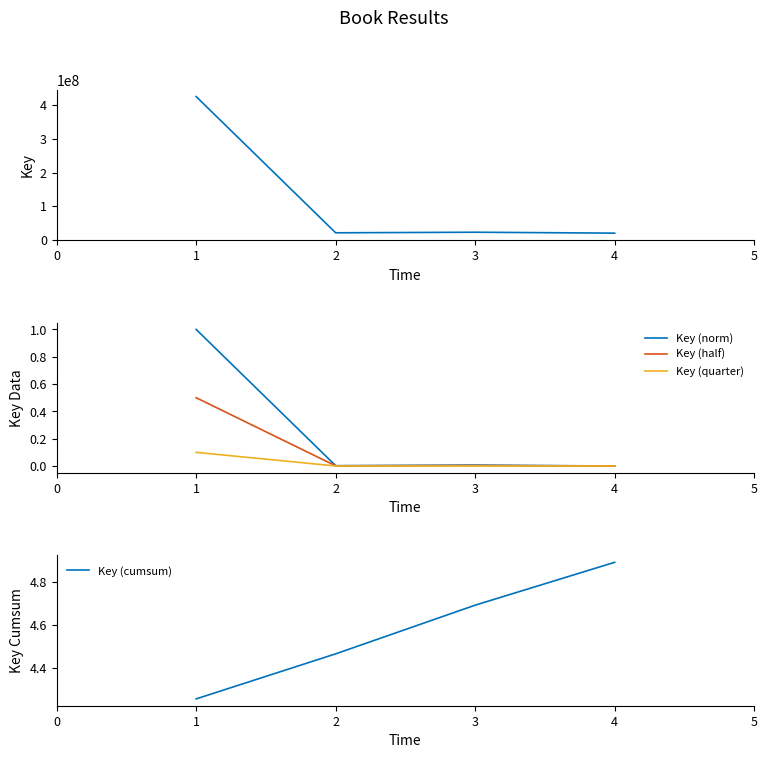

How many distinct data groups are displayed?

5